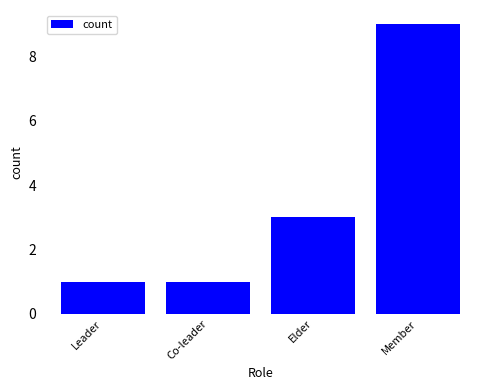

Between Elder and Member, which is larger?

Member